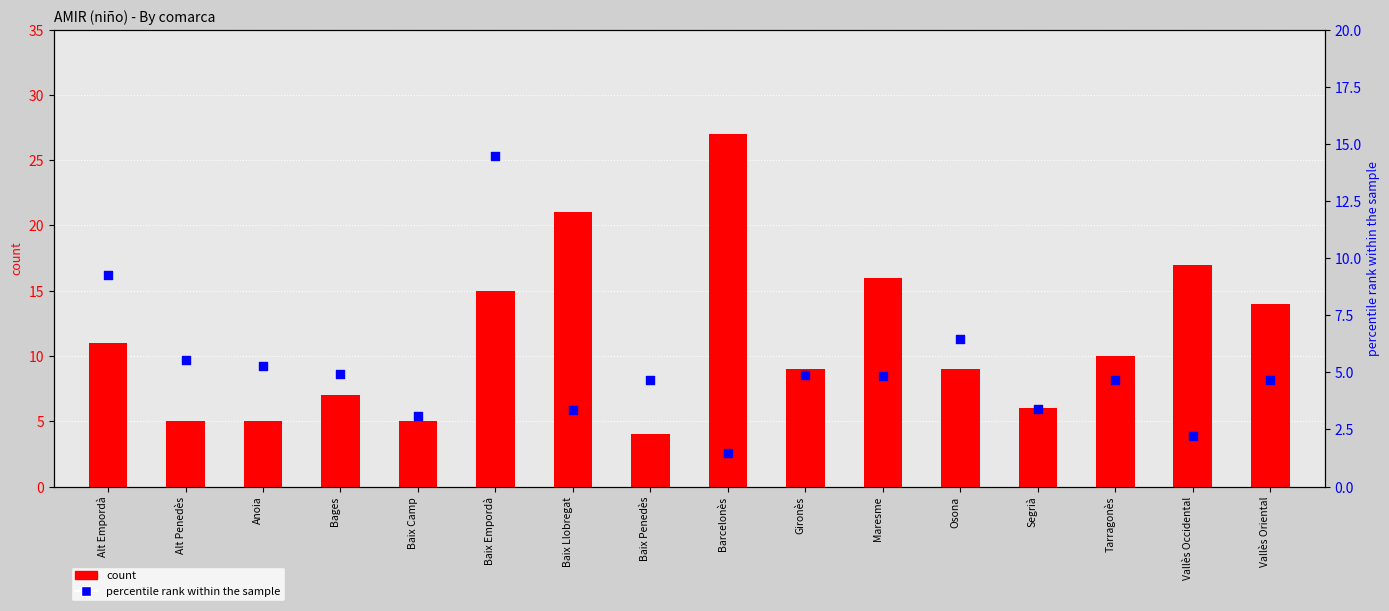

At which category is the sum across all series the highest?

Baix Empordà